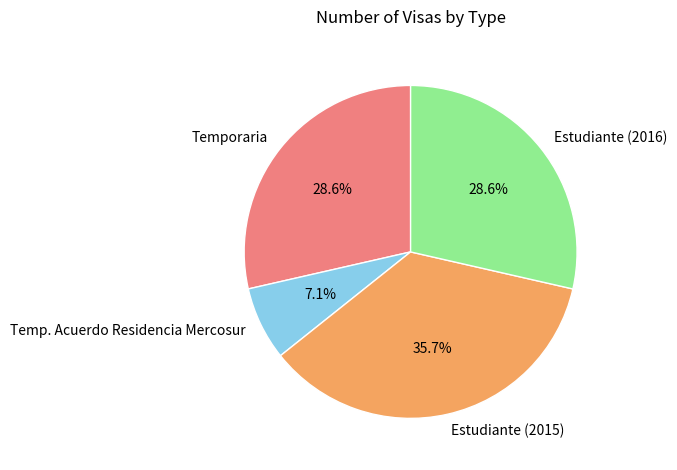

What percentage is the Temp. Acuerdo Residencia Mercosur slice, to the nearest percent?

7%